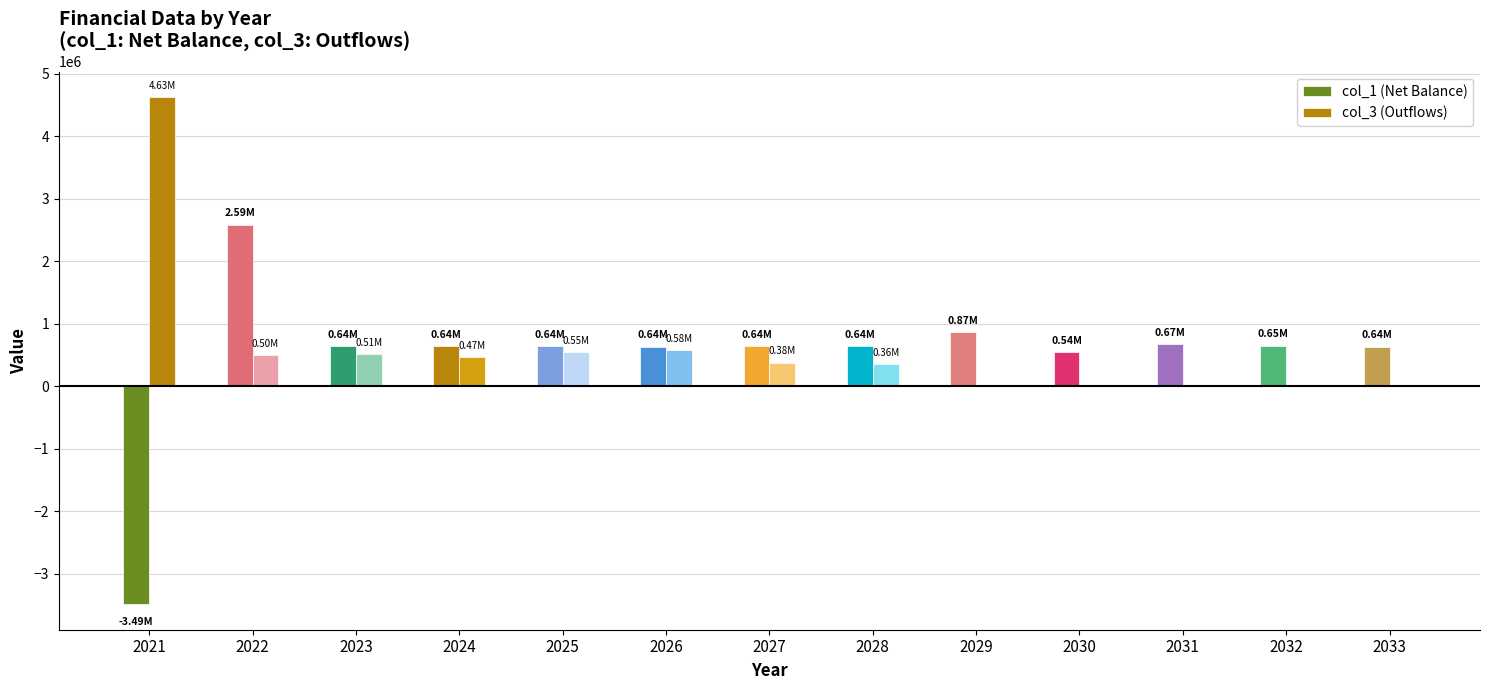

The value of col_1 (Net Balance) at 2021 is -2367456.9. True or false?

False